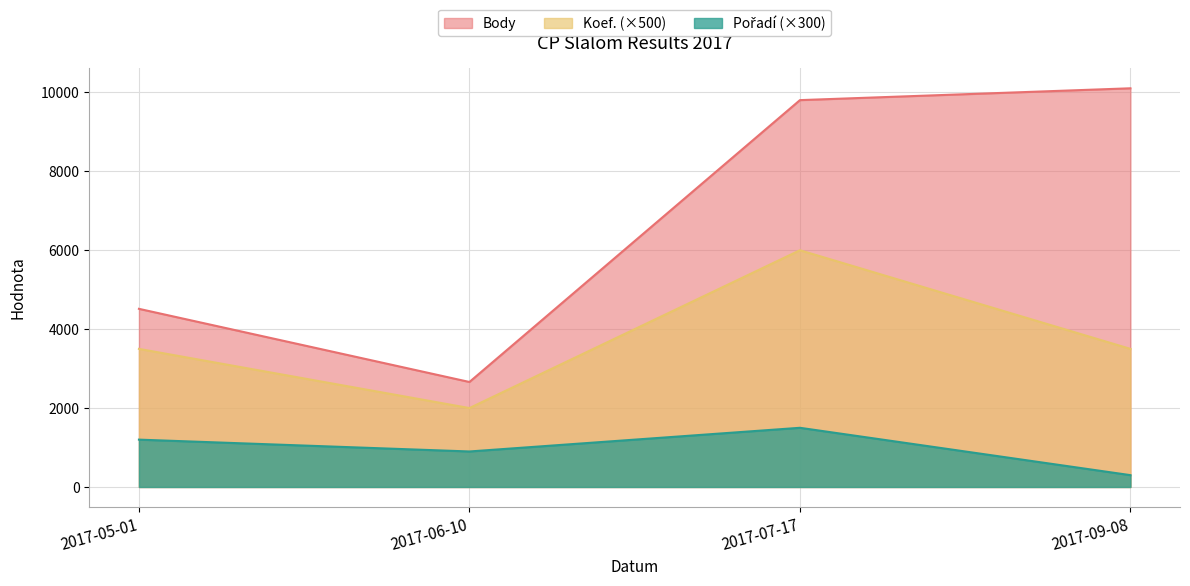

What position from the right is 2017-07-17?

2